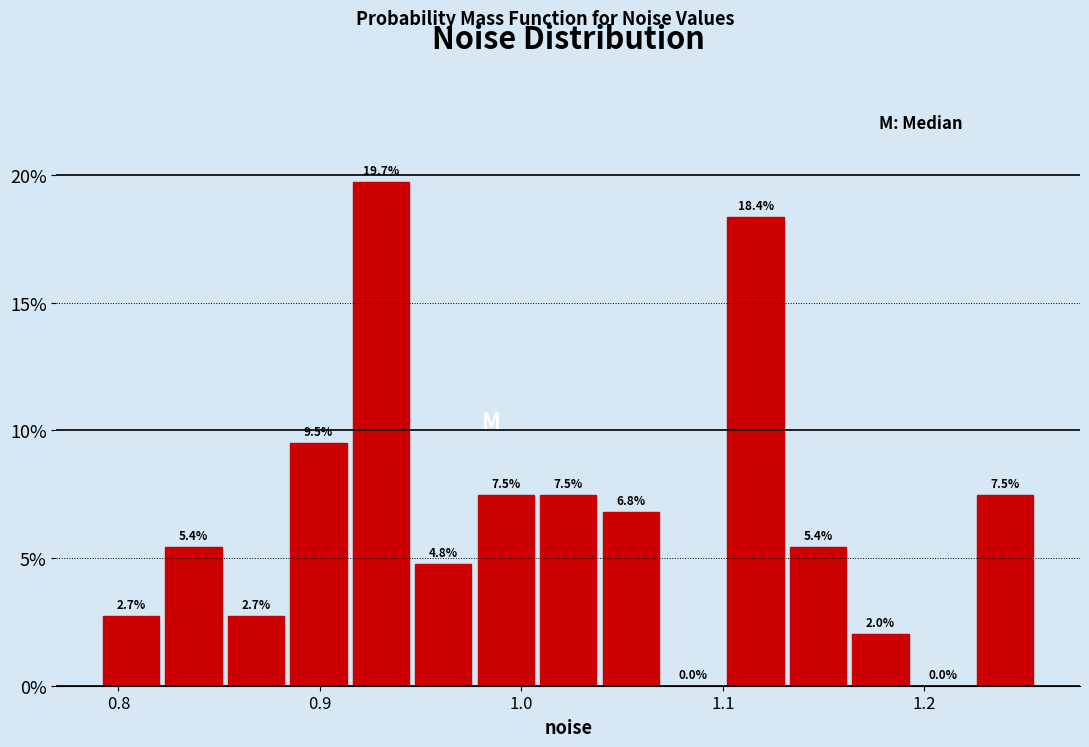

Around what value on the x-axis is the tallest bar? Give the approximate position of its centre, as read against the axis.

0.93